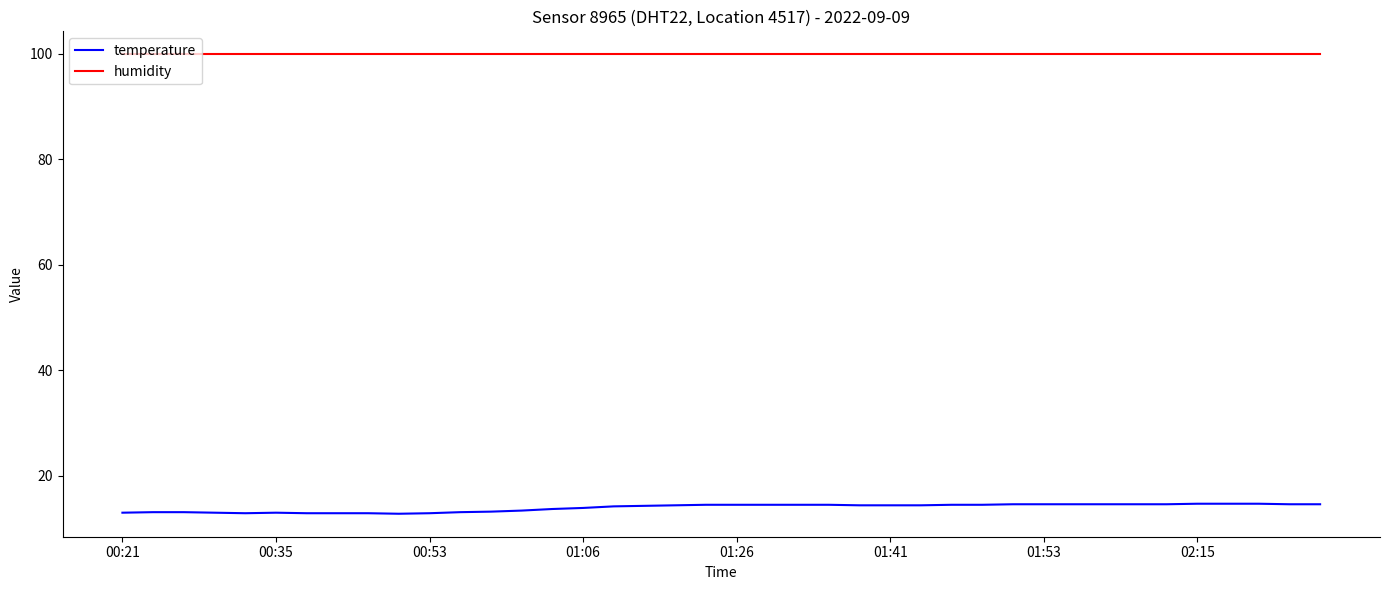

What are all the series names shown in the legend?

temperature, humidity